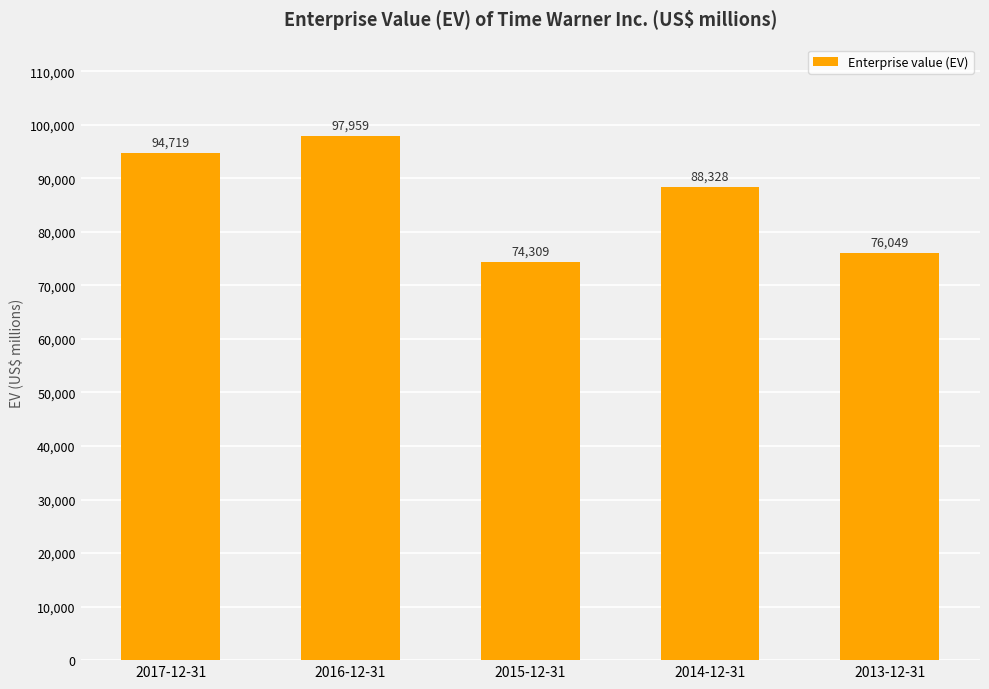

Reading left to right, list all the values displayed in this chart.

2017-12-31=94719	2016-12-31=97959	2015-12-31=74309	2014-12-31=88328	2013-12-31=76049